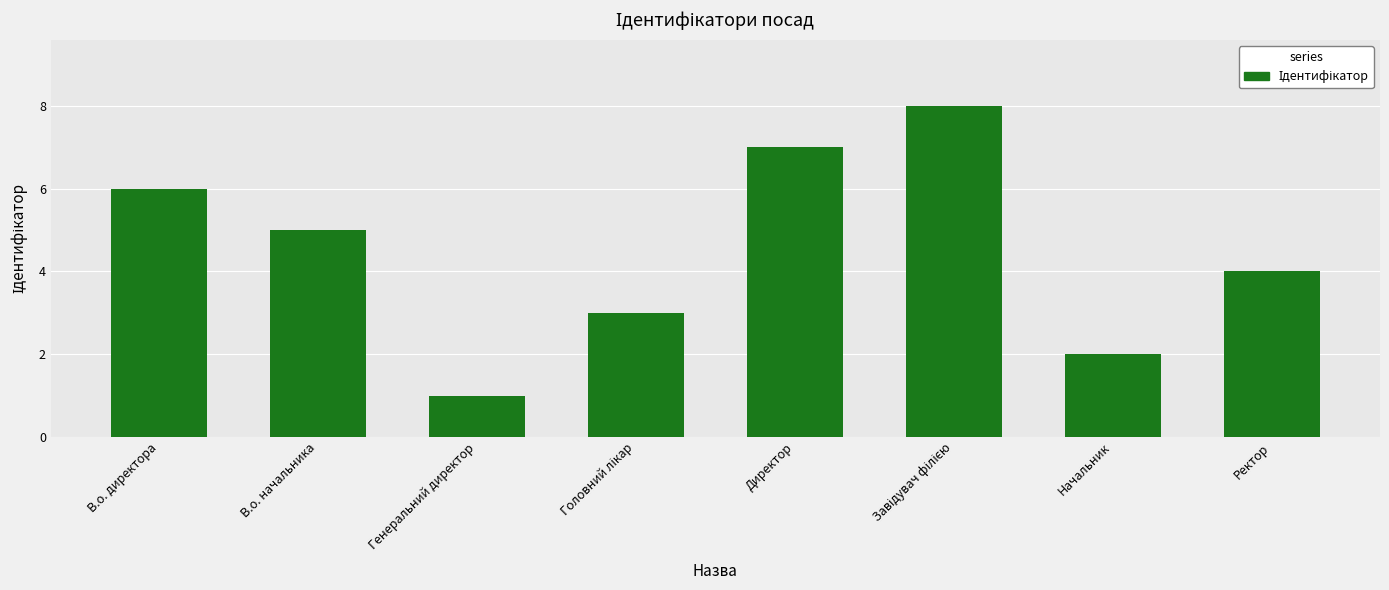

Approximately how many times larger is the value at Ректор compared to Начальник?

2.0